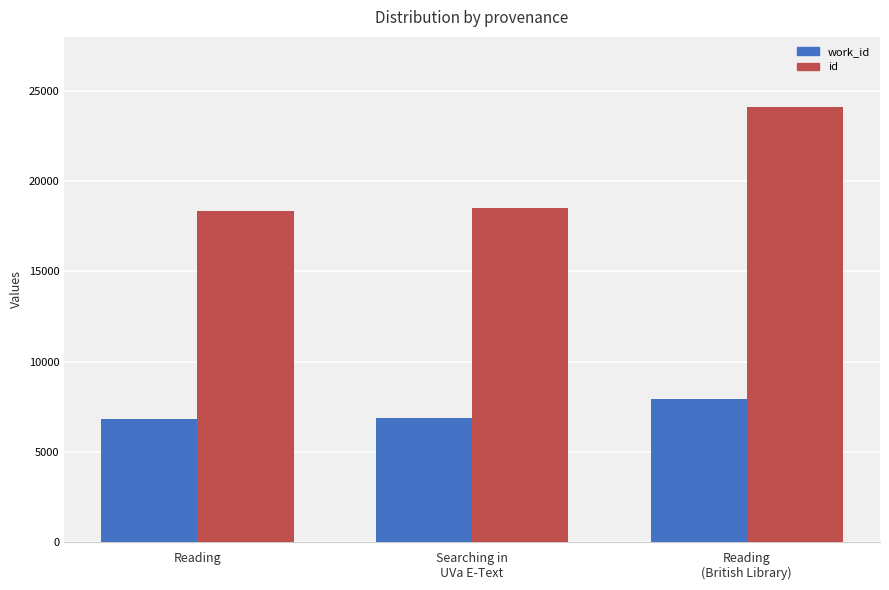

Rank the series by their maximum value, from highest to lowest.

id, work_id